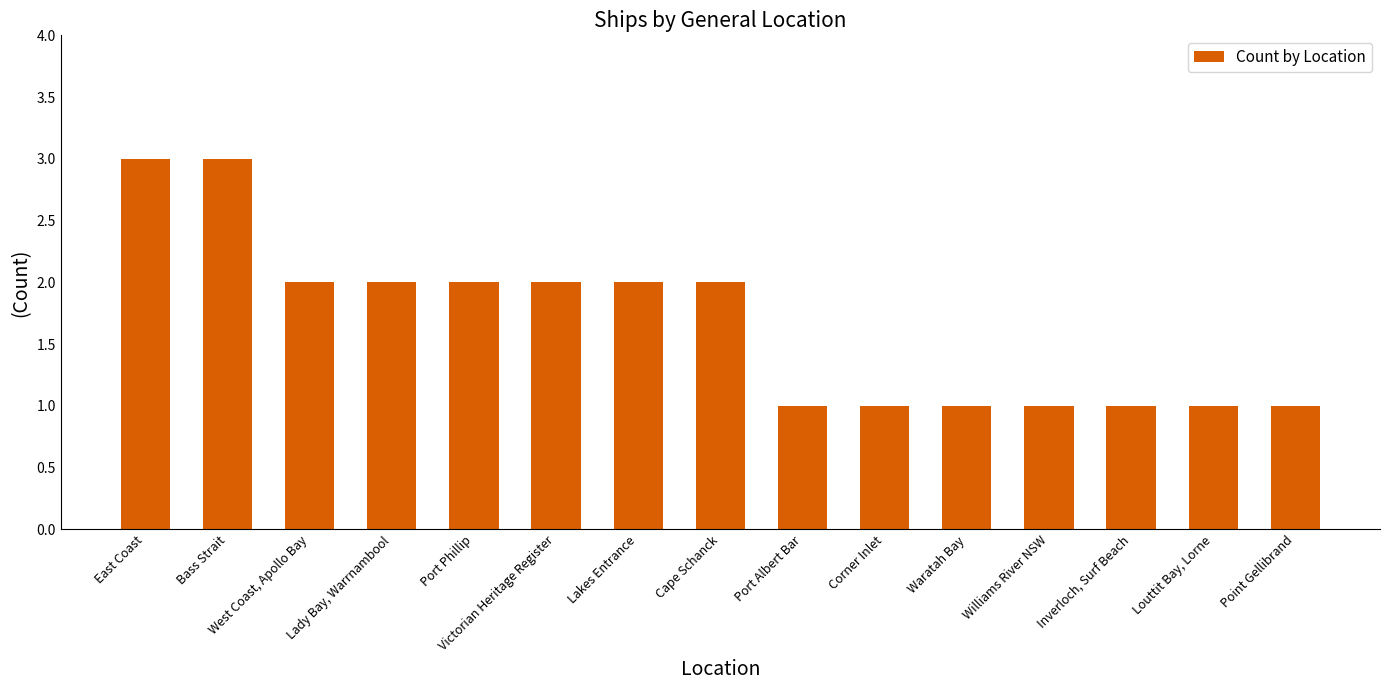

Reading right to left, list all the values displayed in this chart.

1	1	1	1	1	1	1	2	2	2	2	2	2	3	3